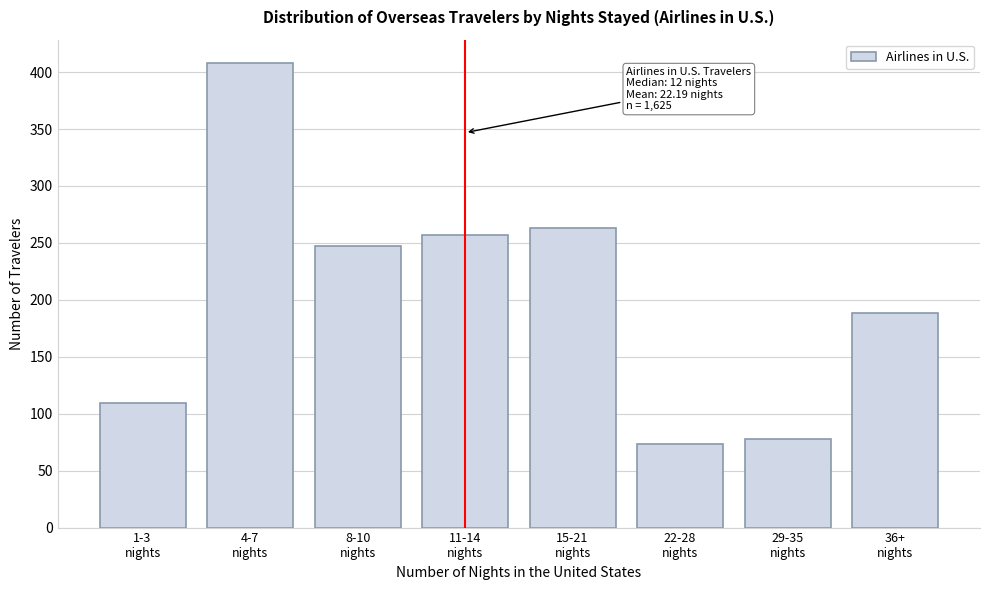

Reading left to right, transcribe all the data shown in this chart.

109	408	247	257	263	73	78	188